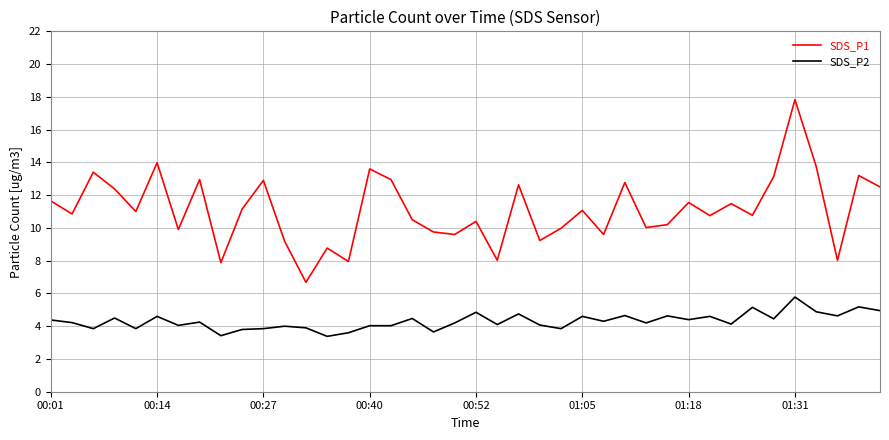

Rank the series by their maximum value, from highest to lowest.

SDS_P1, SDS_P2